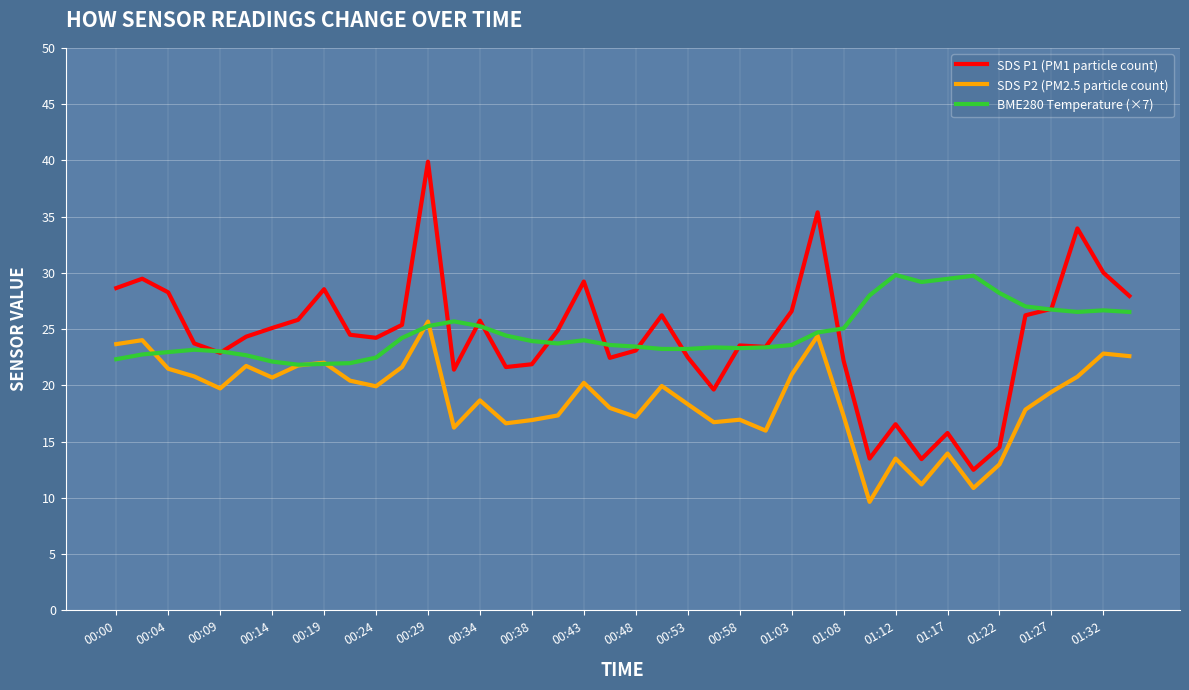

Which series has the widest spread of values?

SDS P1 (PM1 particle count)